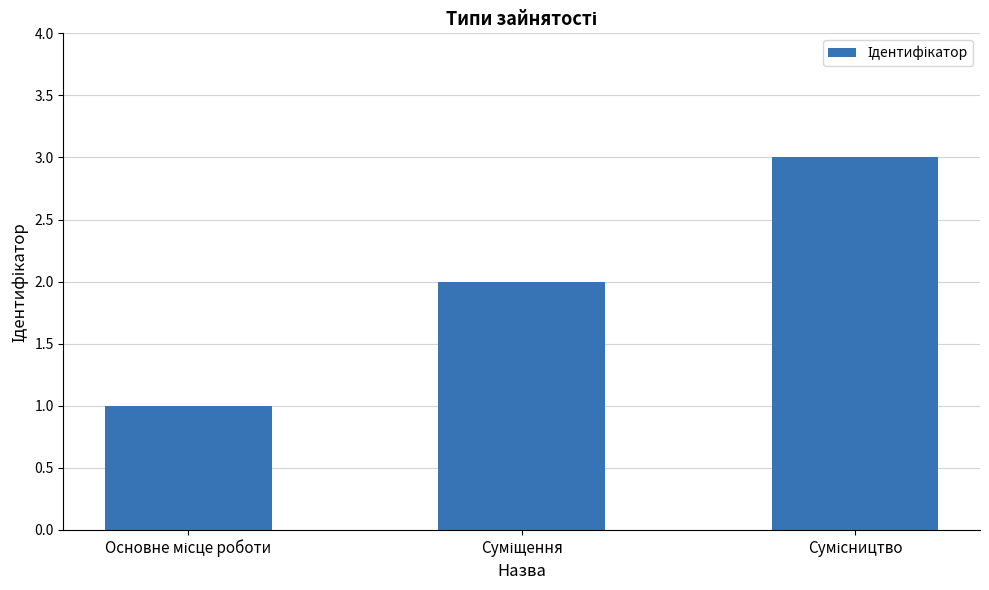

Reading right to left, what are all the values shown in this chart?

3	2	1